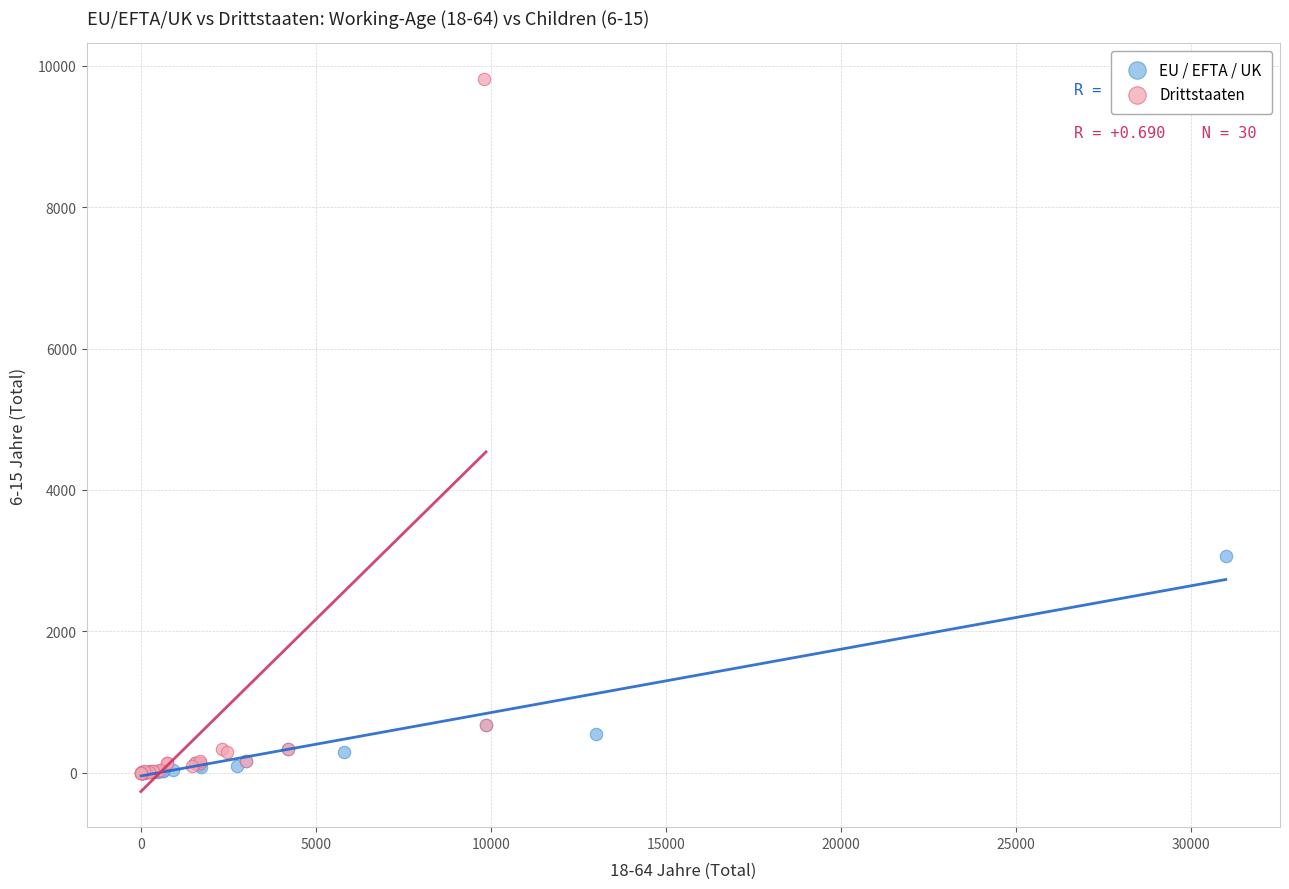

Which series has the widest spread of Y values?

Drittstaaten